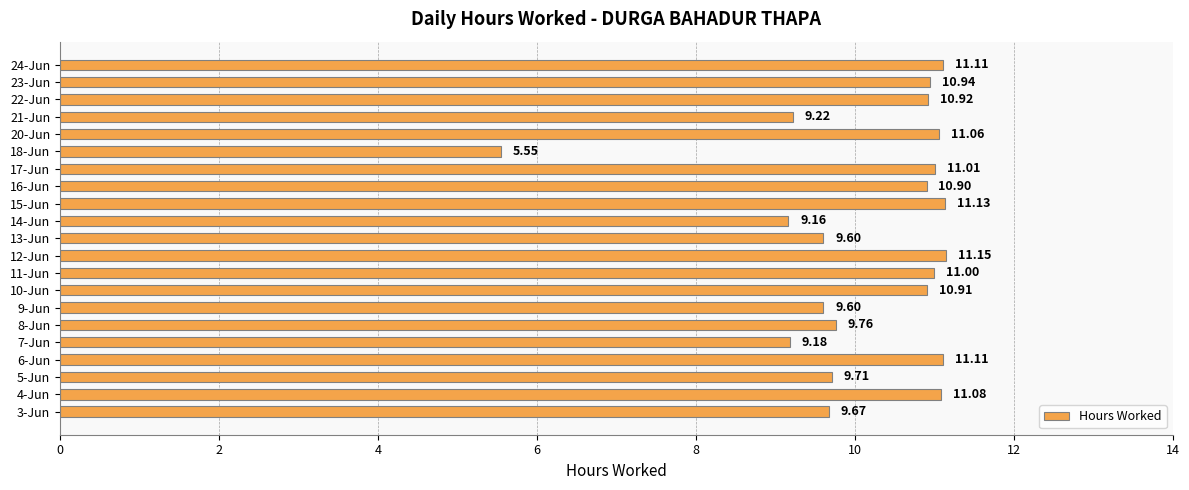

What is the average value?

10.2